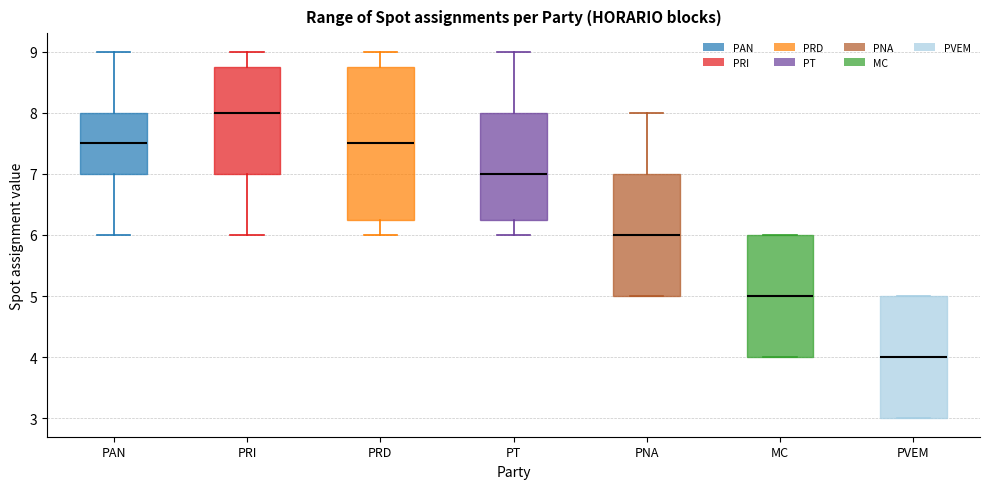

Where is the upper edge of the box for PT on the y-axis? The values are not printed on the chart, so give them approximately, as read against the axis.

8.0